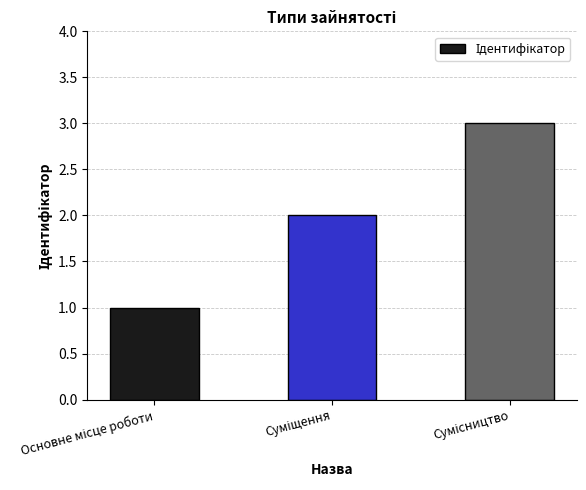

How many bars are there in total?

3